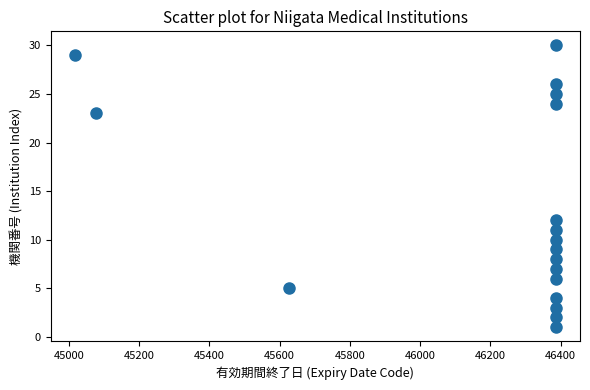

What is the range of Y values (max minus min)?

29